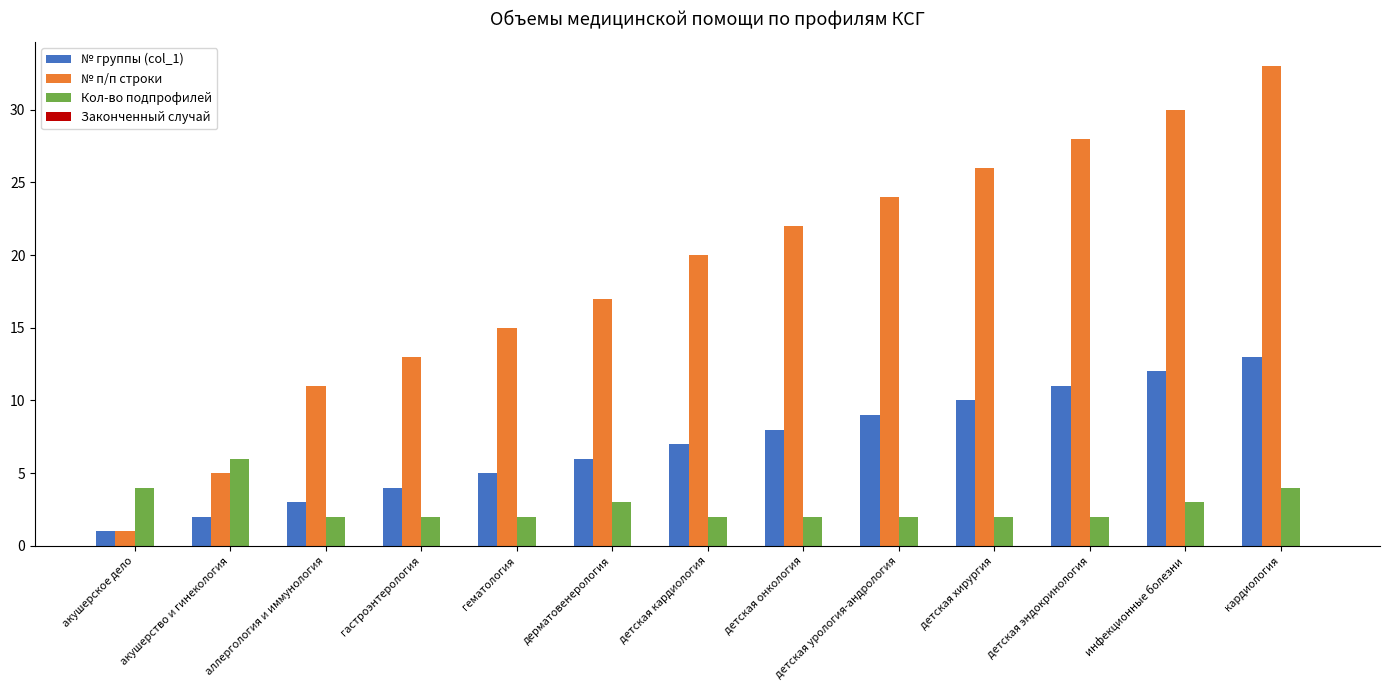

What is the total value across all series at детская кардиология?

29